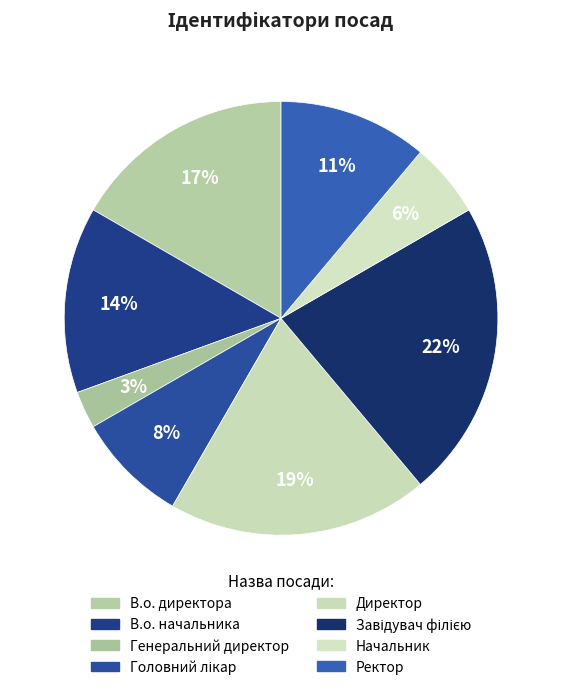

How many segments does this pie chart have?

8